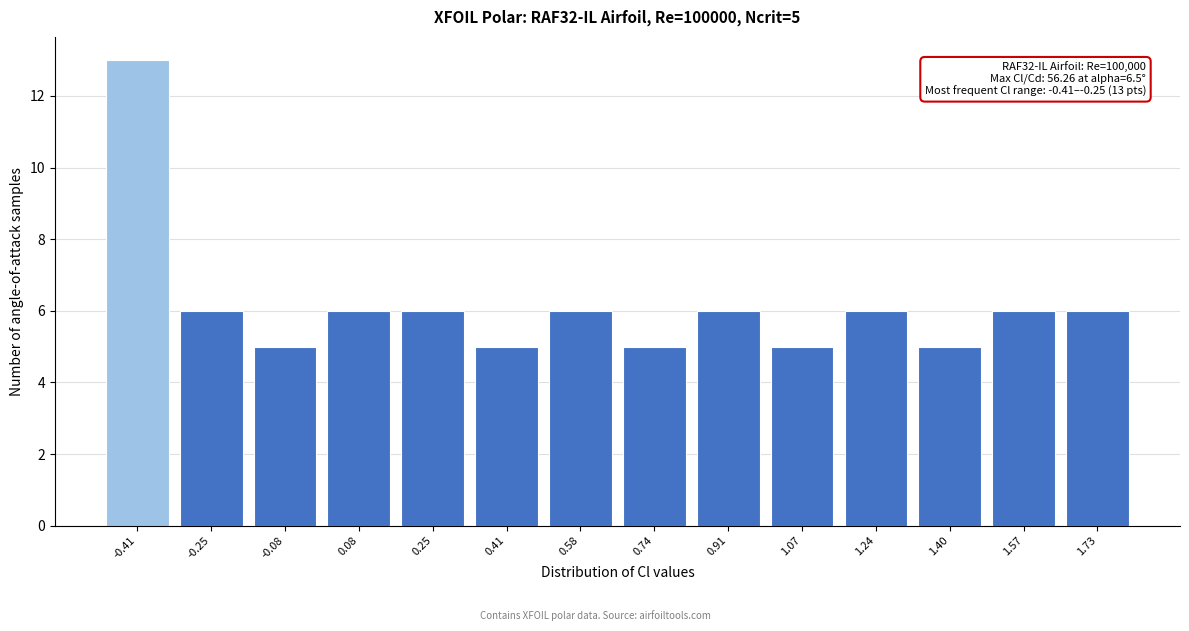

Reading right to left, extract all data points from this chart.

6	6	5	6	5	6	5	6	5	6	6	5	6	13